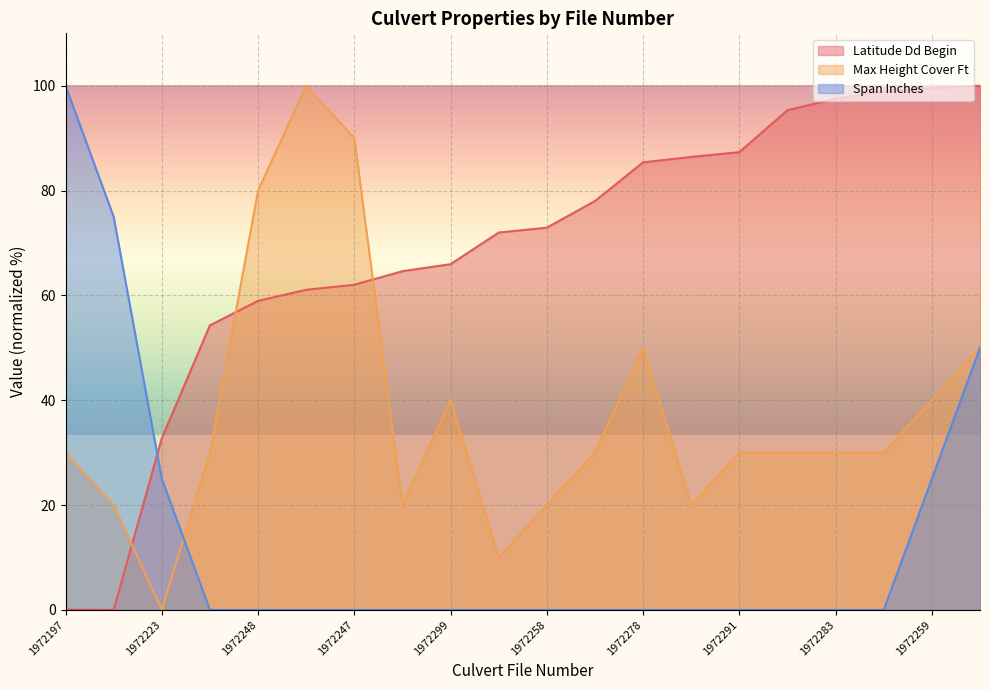

How many lines are shown in the chart?

3